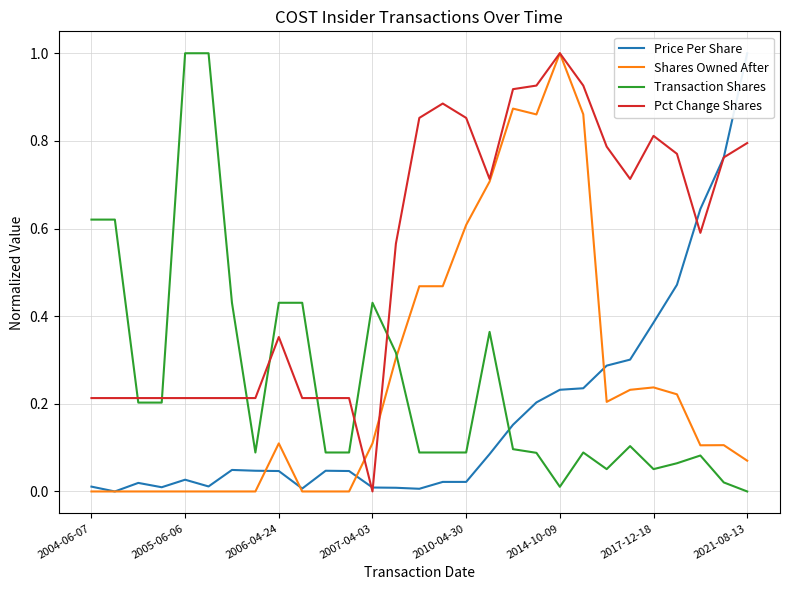

True or false: Price Per Share and Shares Owned After intersect in this chart.

True